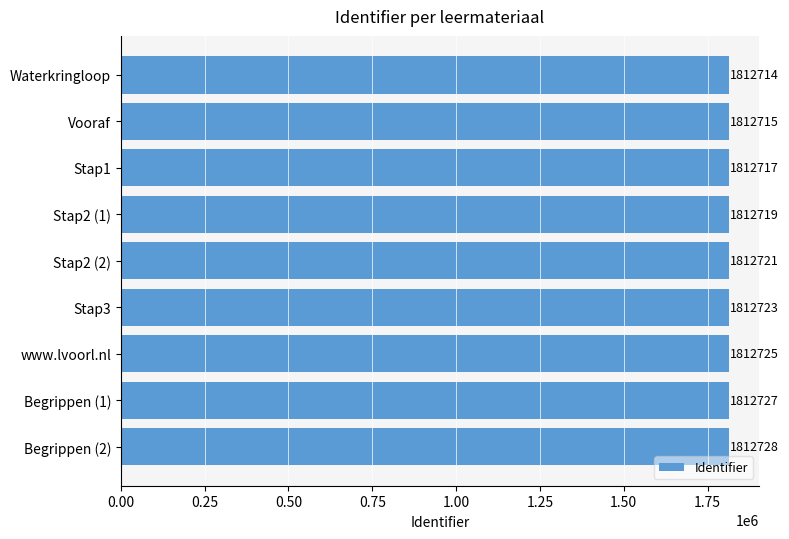

Is it true that the value at Waterkringloop is 1812714?

True